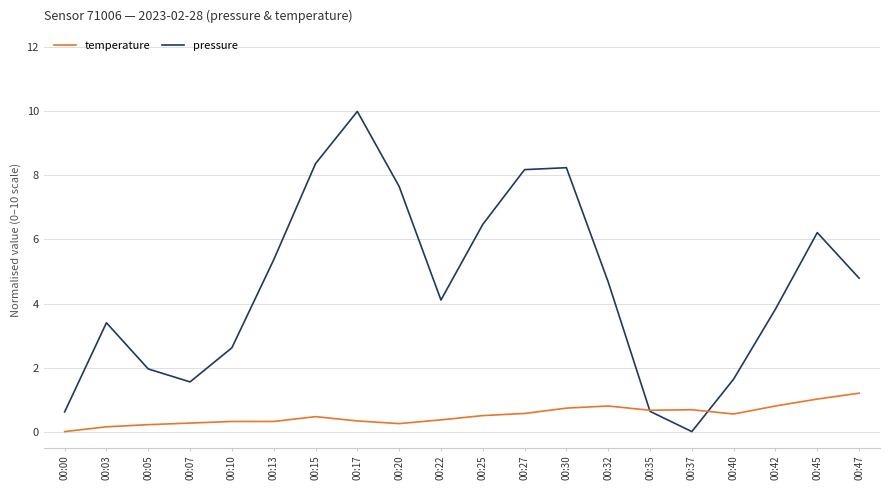

Rank the series at 00:27 from lowest to highest value.

temperature, pressure